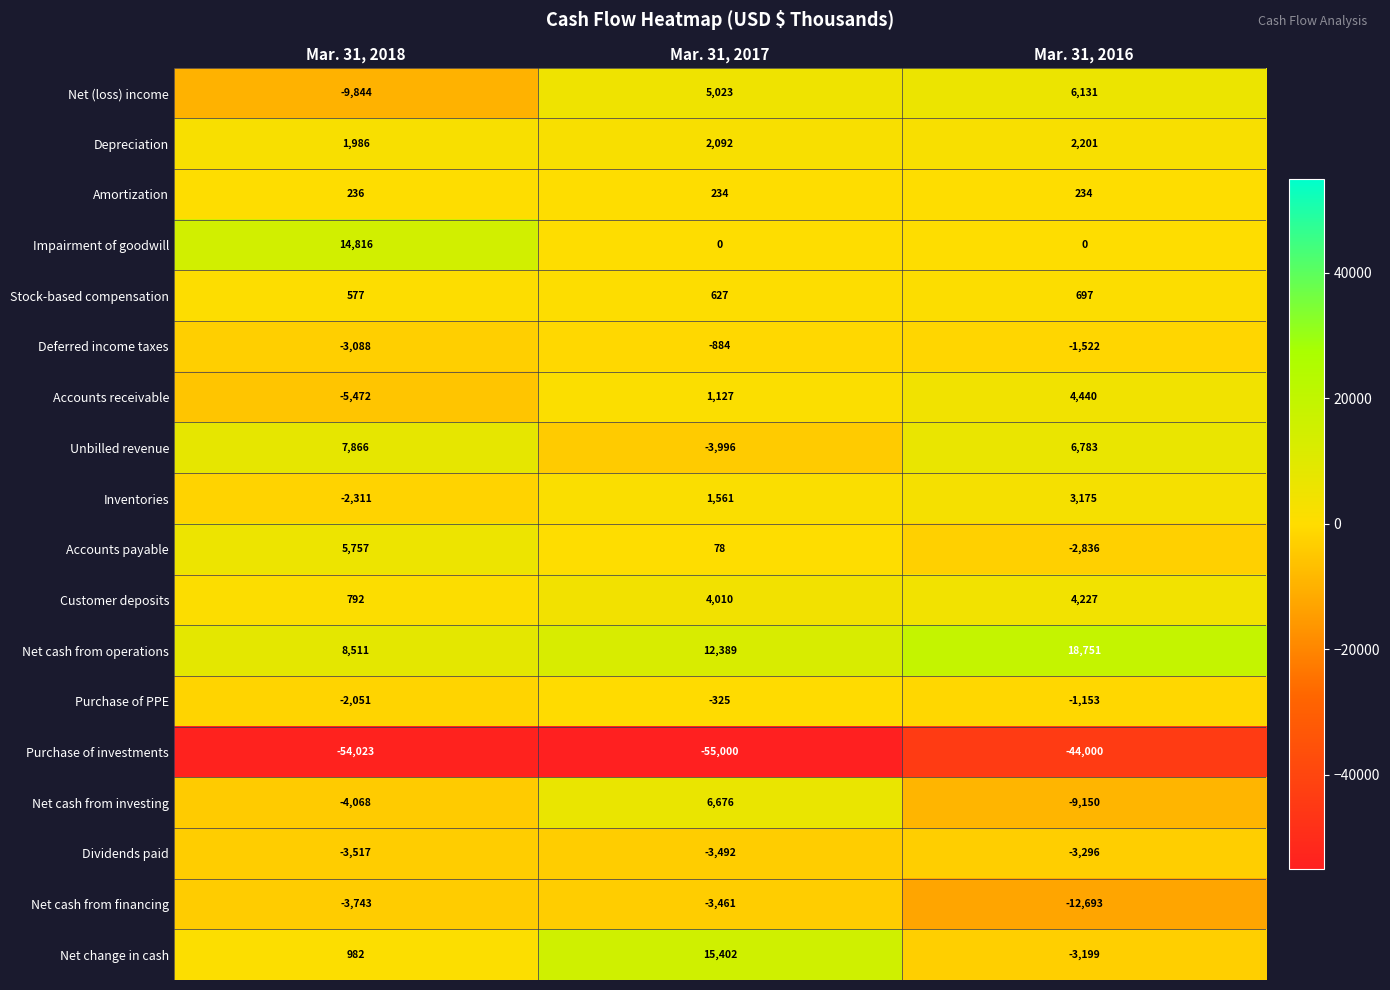

How many values in the Purchase of PPE series exceed -1153?

1